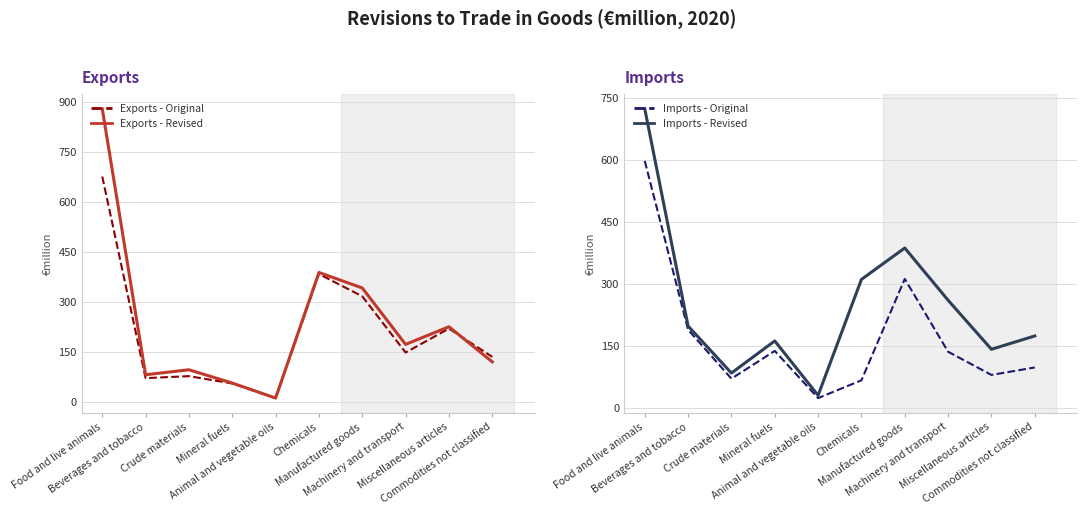

What is the average value of the Imports - Original series?

171.2